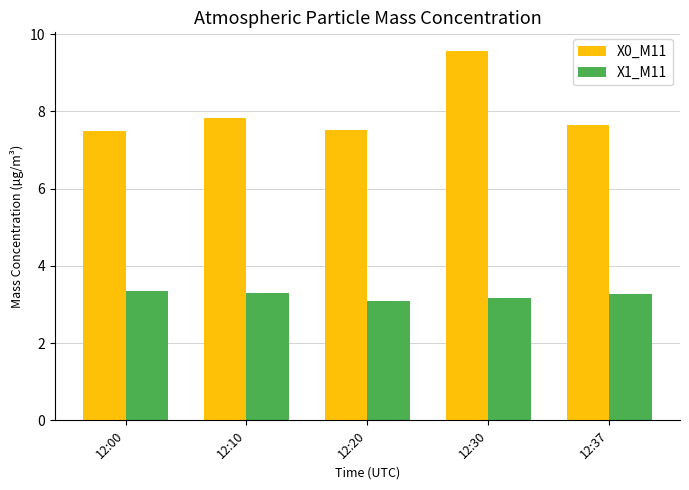

What is the difference between the highest and lowest values at 12:37?

4.4